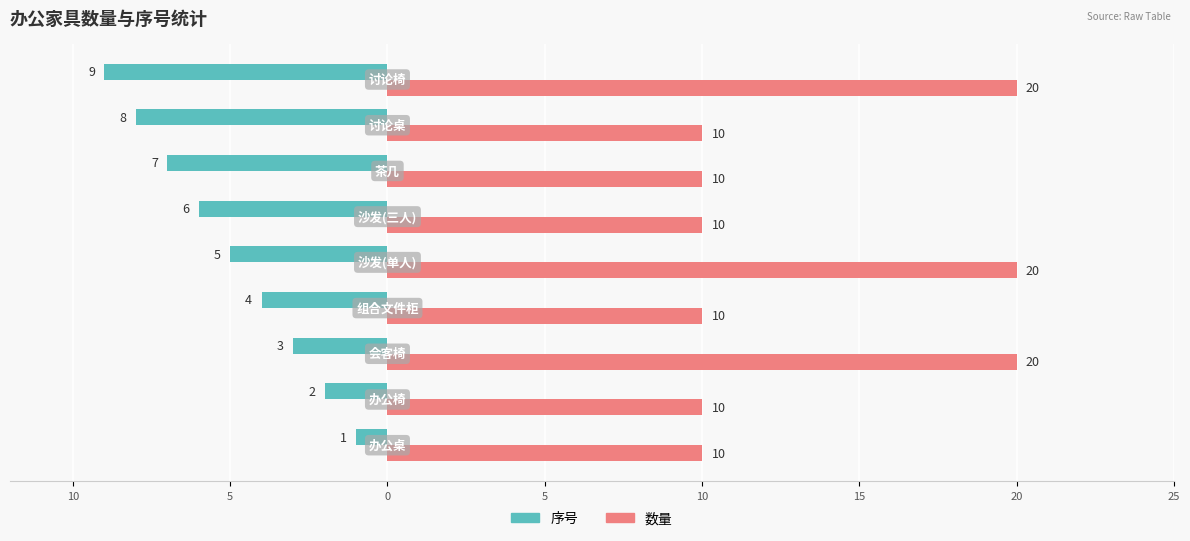

Rank the series by their average value, from highest to lowest.

数量, 序号